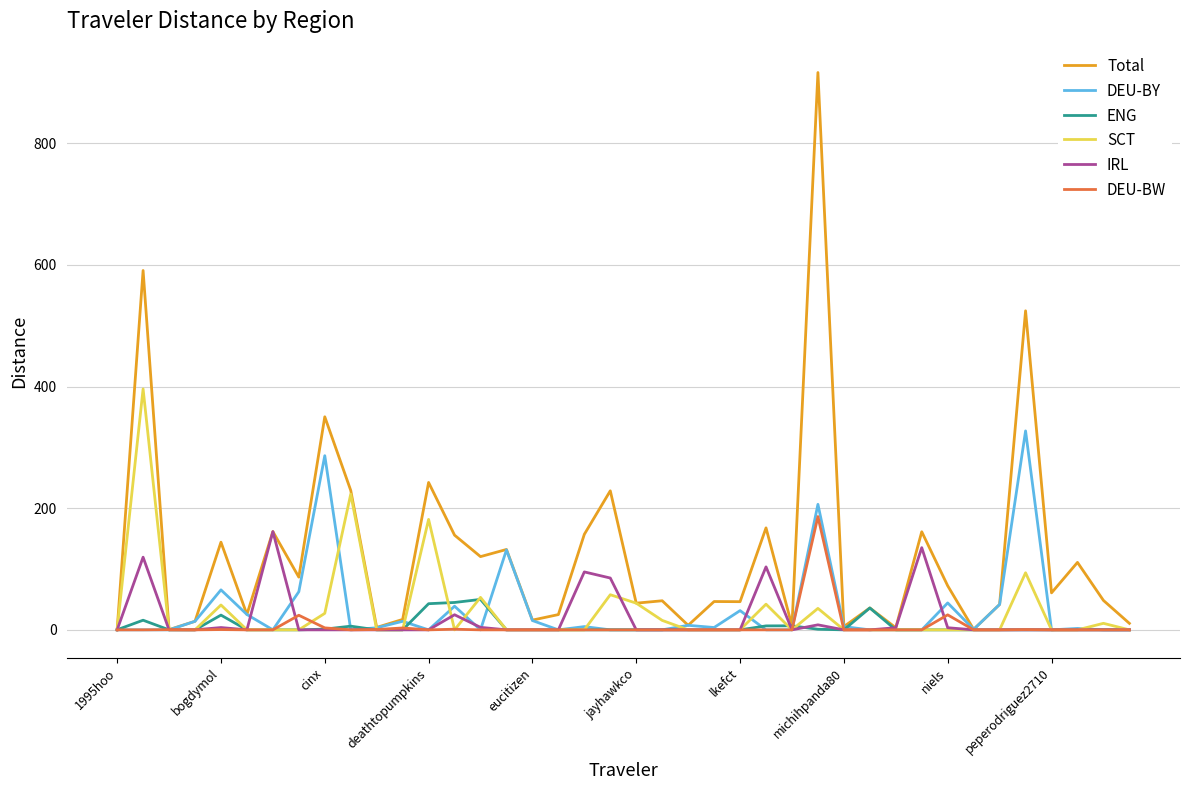

Which series has the largest total across all categories?

Total